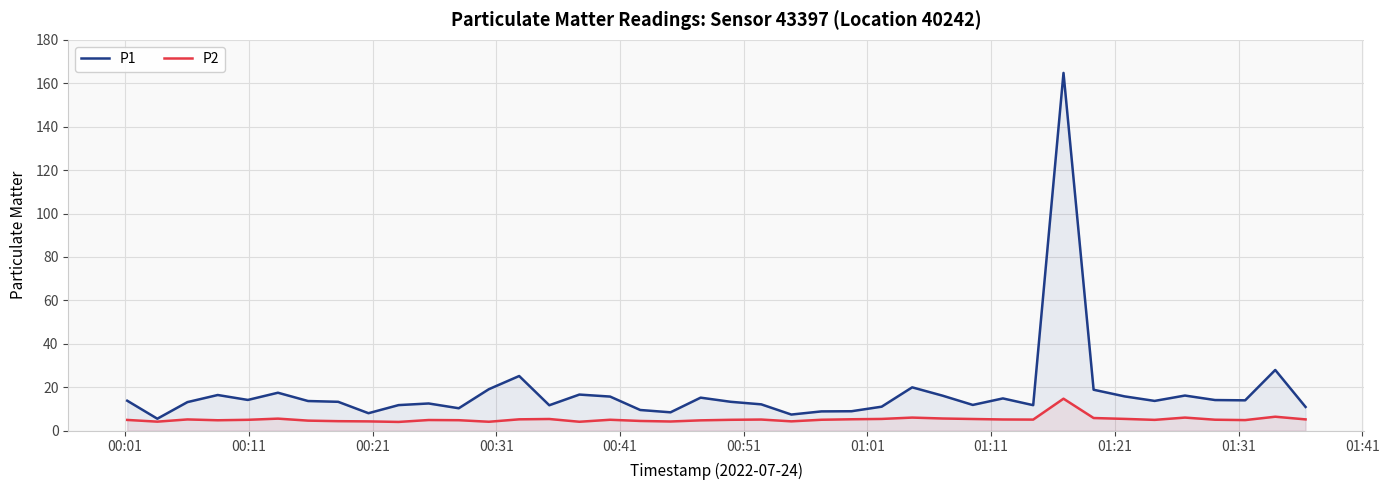

Which series has the largest total across all categories?

P1